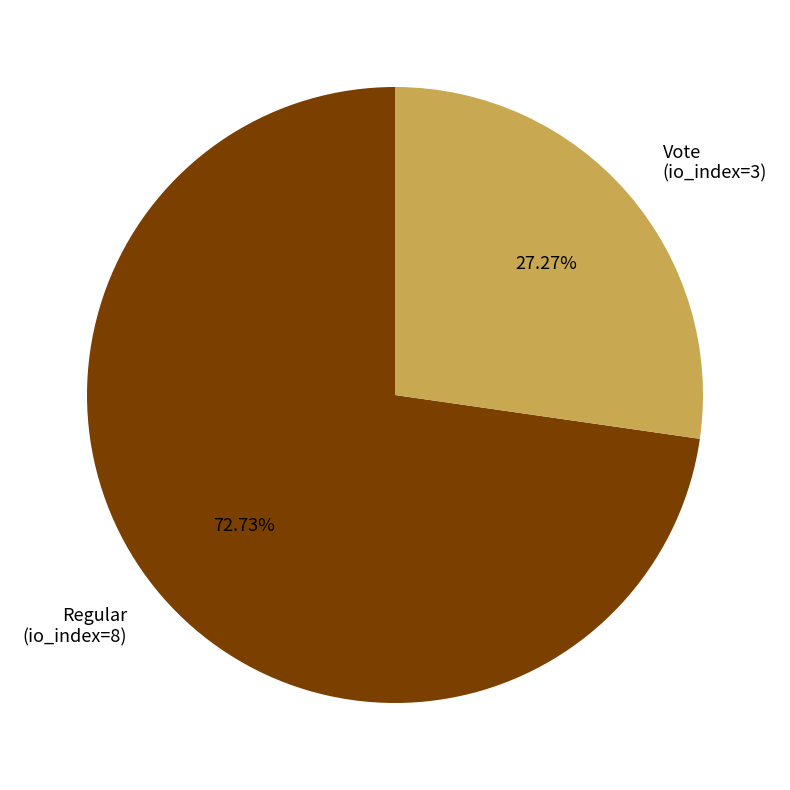

Do Regular (io_index=8) and Vote (io_index=3) together represent more than half of the pie?

Yes